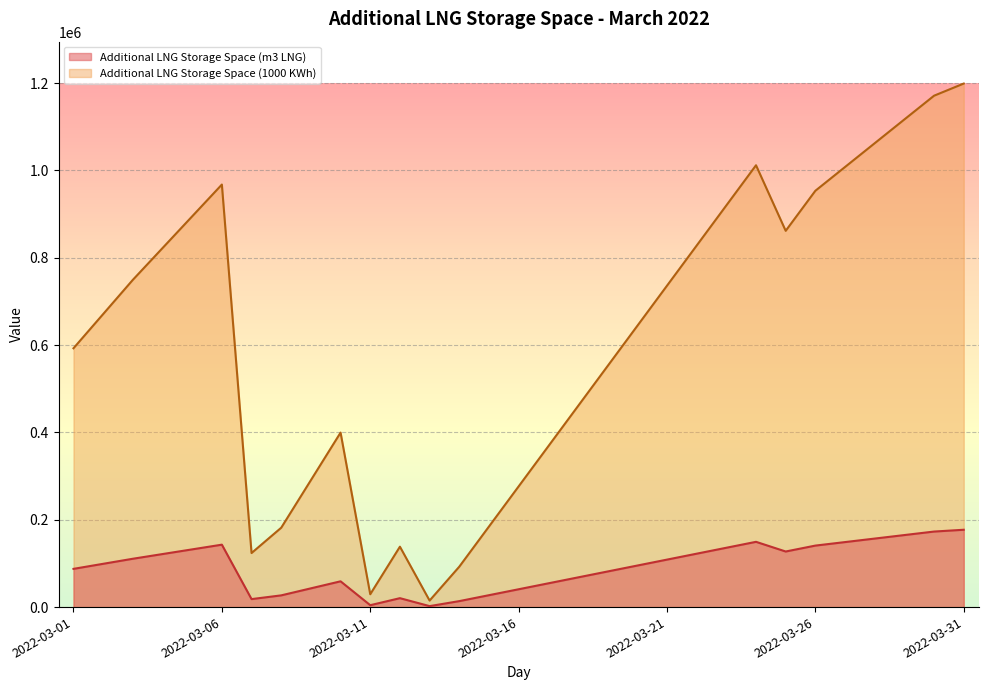

How many data points in Additional LNG Storage Space (1000 KWh) are less than 671157?

15